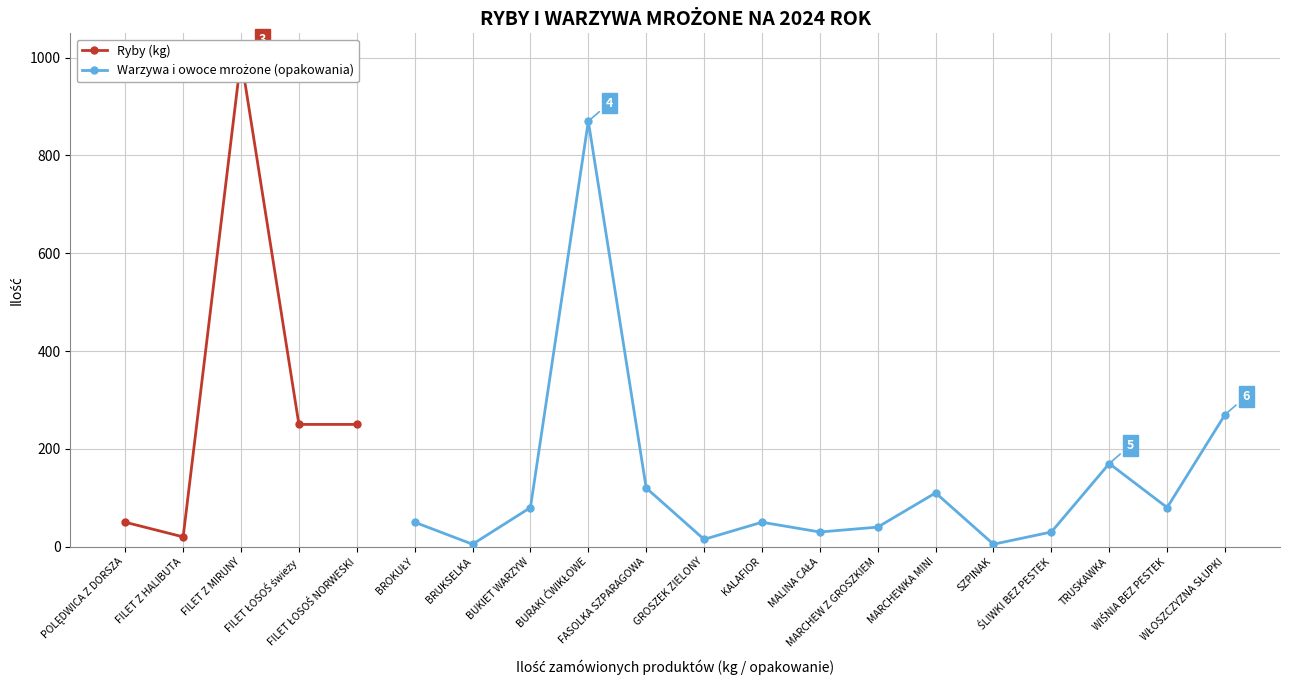

How many points are lower than both their immediate neighbors (excluding endpoints)?

6